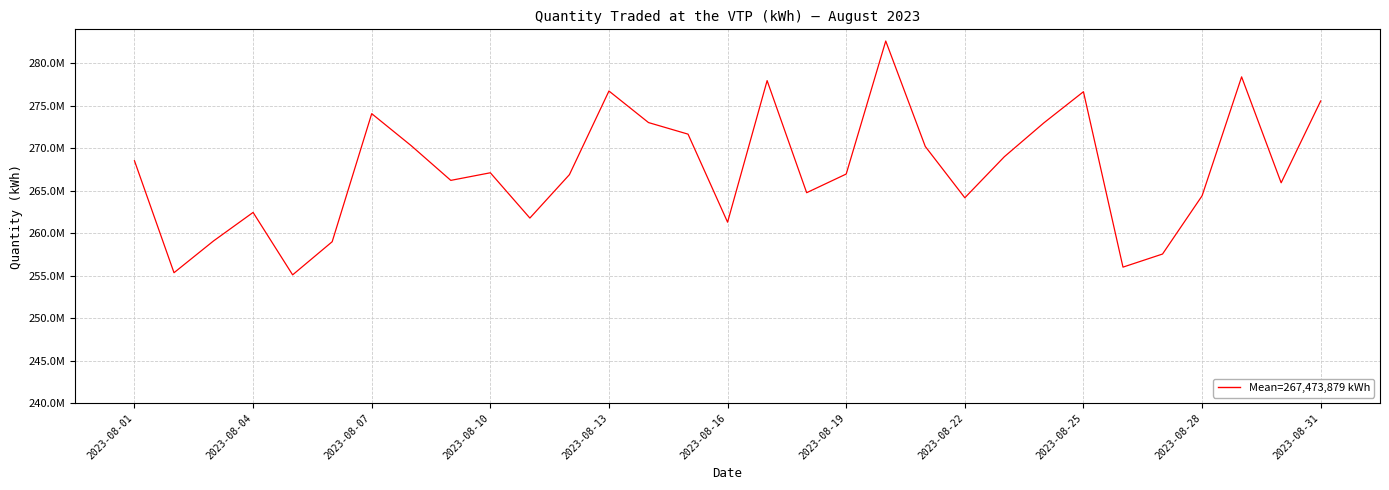

What is the difference between the maximum and minimum values?

27521585.0